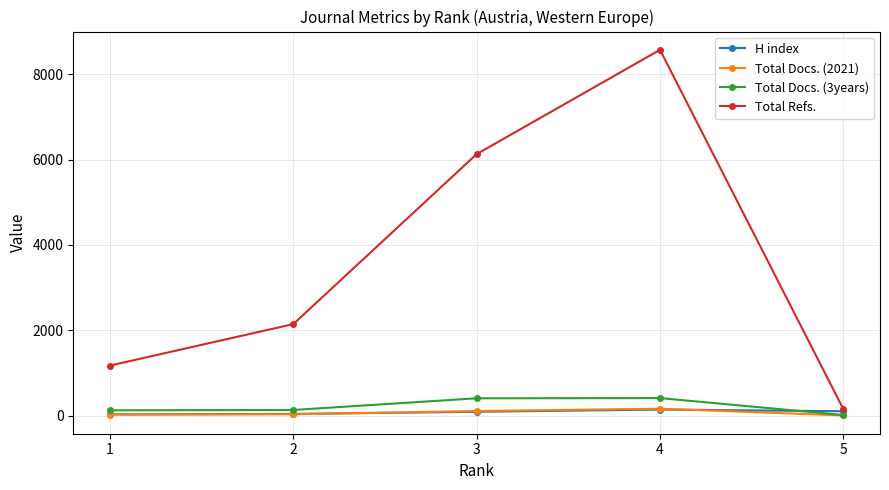

Is it true that Total Docs. (2021) equals 3 at 5?

True